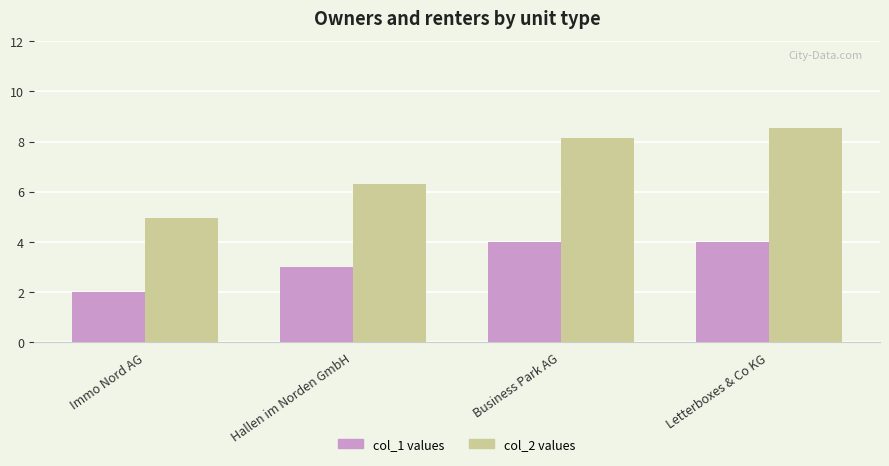

What is the difference between the highest and lowest values at Hallen im Norden GmbH?

3.3